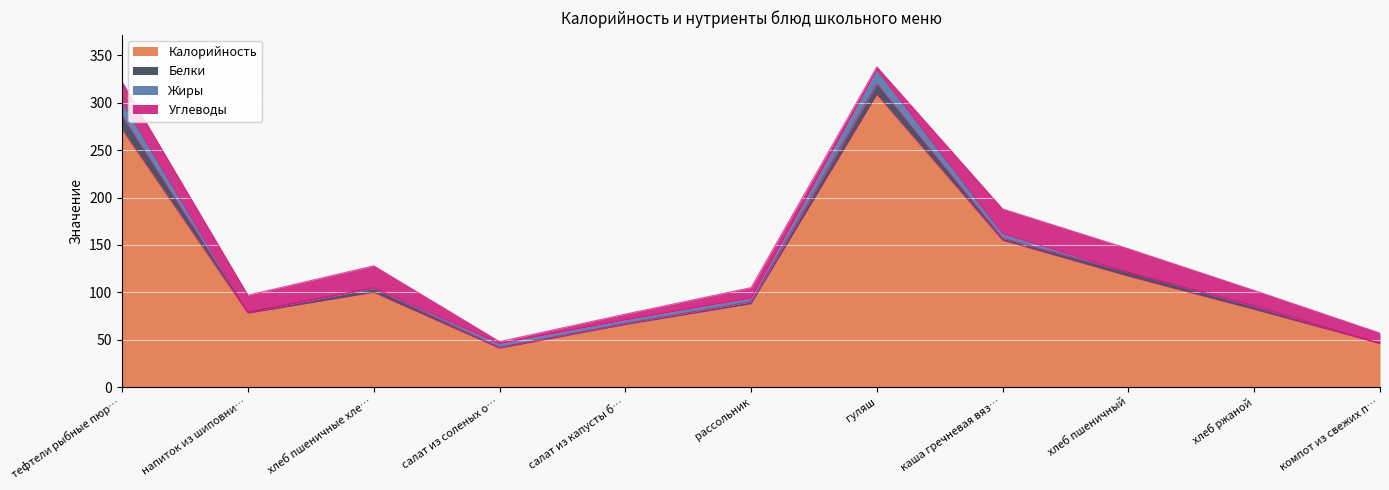

How many lines are shown in the chart?

4